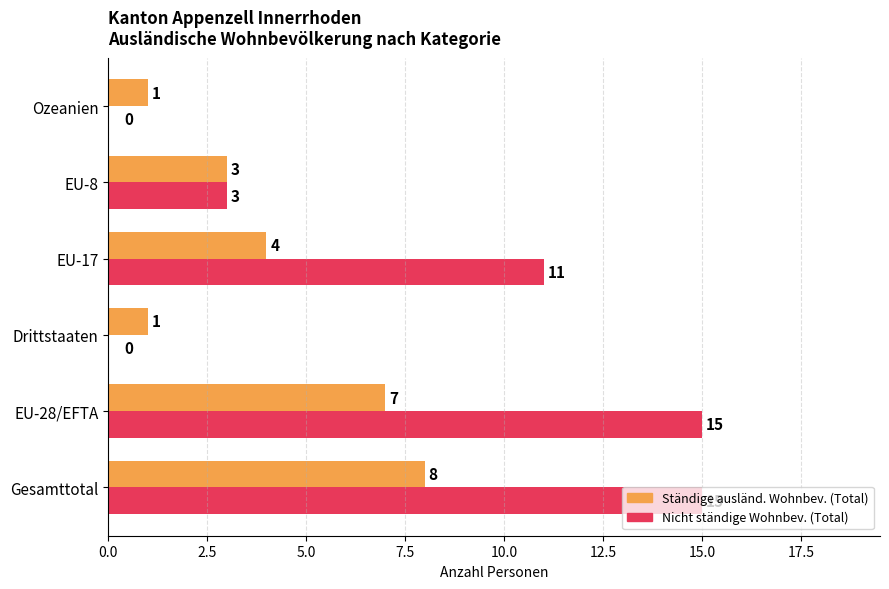

What is the maximum value shown in the chart?

15